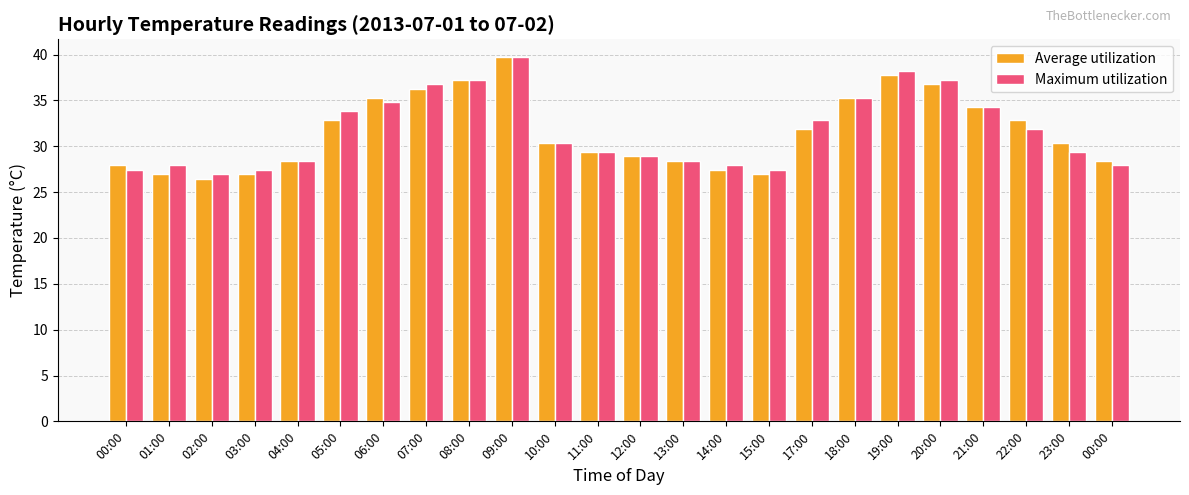

Reading left to right, transcribe all the data shown in this chart.

Average utilization: 27.9	26.9	26.5	26.9	28.4	32.8	35.3	36.3	37.2	39.7	30.4	29.4	28.9	28.4	27.4	26.9	31.9	35.3	37.7	36.8	34.3	32.8	30.4	28.4
Maximum utilization: 27.4	27.9	26.9	27.4	28.4	33.8	34.8	36.8	37.2	39.7	30.4	29.4	28.9	28.4	27.9	27.4	32.8	35.3	38.2	37.2	34.3	31.9	29.4	27.9